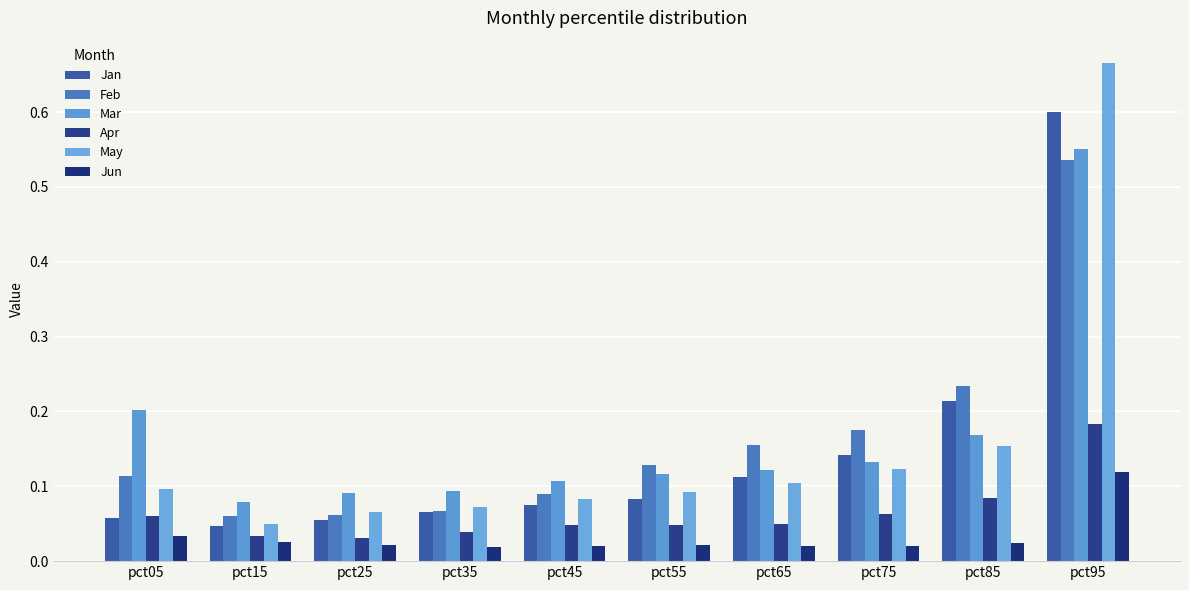

What is the total value across all series at pct45?

0.4